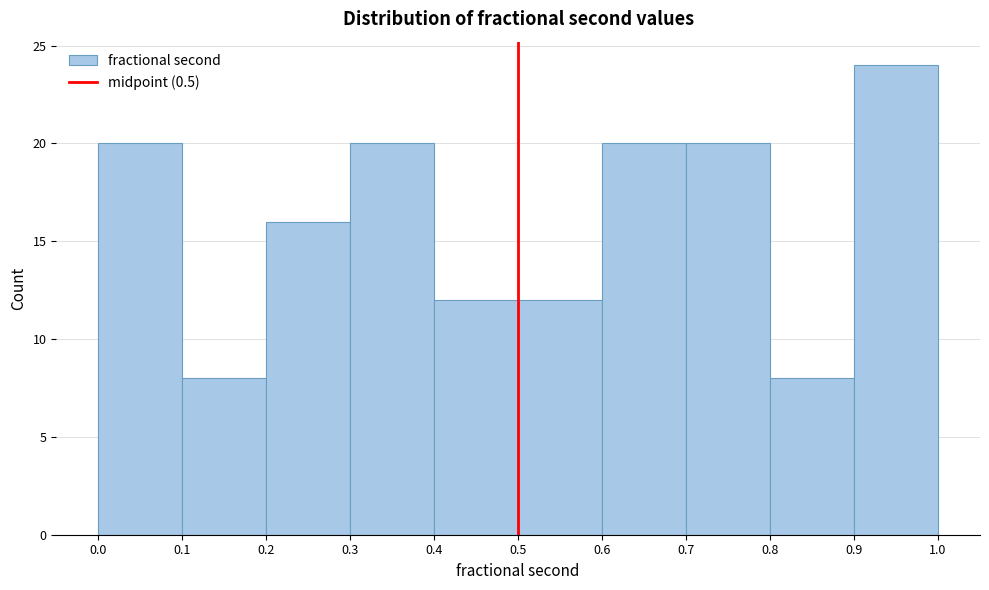

How tall is the bar that spans 0.4 to 0.5 on the x-axis? The values are not printed on the chart, so give them approximately, as read against the axis.

12